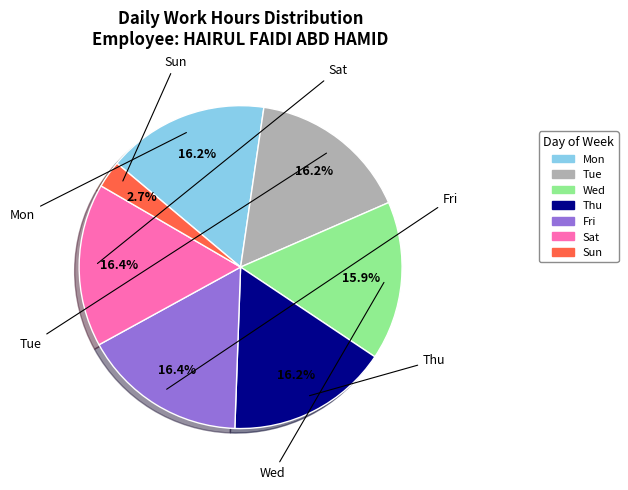

To the nearest percent, what portion does Tue represent?

16%